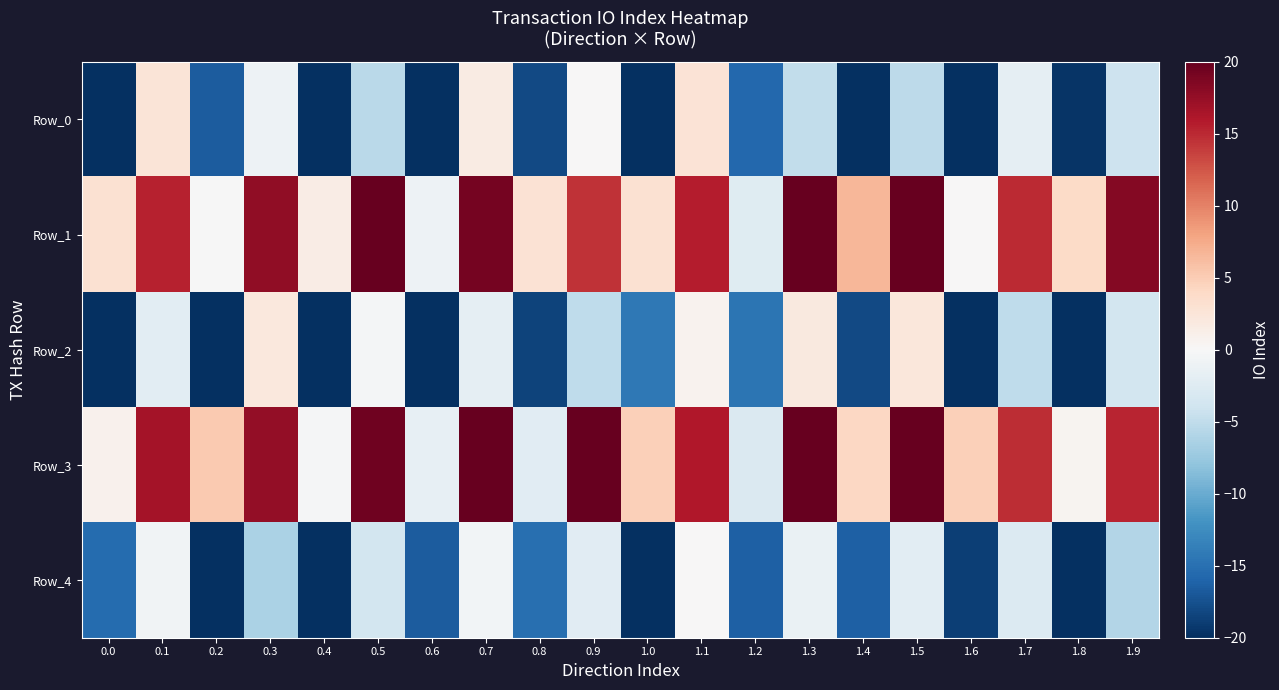

Reading left to right, extract all data points from this chart.

Row_0: 0.0=-20.3	0.1=2.5	0.2=-16.7	0.3=-1.0	0.4=-22.4	0.5=-5.4	0.6=-23.4	0.7=1.7	0.8=-18.0	0.9=0.1	1.0=-23.8	1.1=2.7	1.2=-15.7	1.3=-4.9	1.4=-22.2	1.5=-5.2	1.6=-21.0	1.7=-1.8	1.8=-19.7	1.9=-4.1
Row_1: 0.0=3.1	0.1=15.4	0.2=-0.1	0.3=17.7	0.4=1.6	0.5=21.9	0.6=-1.0	0.7=19.1	0.8=2.9	0.9=14.5	1.0=3.1	1.1=15.7	1.2=-2.3	1.3=23.5	1.4=6.7	1.5=22.1	1.6=0.0	1.7=15.0	1.8=3.8	1.9=18.4
Row_2: 0.0=-22.8	0.1=-2.0	0.2=-23.7	0.3=2.1	0.4=-21.4	0.5=-0.4	0.6=-20.9	0.7=-1.8	0.8=-18.5	0.9=-5.2	1.0=-14.3	1.1=0.8	1.2=-14.6	1.3=1.9	1.4=-18.0	1.5=2.2	1.6=-23.1	1.7=-5.0	1.8=-23.5	1.9=-3.7
Row_3: 0.0=0.9	0.1=16.7	0.2=5.3	0.3=17.6	0.4=-0.2	0.5=19.4	0.6=-1.6	0.7=22.0	0.8=-2.3	0.9=23.9	1.0=4.7	1.1=16.0	1.2=-2.9	1.3=22.2	1.4=4.1	1.5=21.3	1.6=4.7	1.7=14.7	1.8=0.6	1.9=15.2
Row_4: 0.0=-15.4	0.1=-0.8	0.2=-20.7	0.3=-6.4	0.4=-20.9	0.5=-3.7	0.6=-16.7	0.7=-0.6	0.8=-15.1	0.9=-2.3	1.0=-22.8	1.1=0.1	1.2=-16.4	1.3=-1.4	1.4=-16.3	1.5=-2.1	1.6=-18.8	1.7=-2.7	1.8=-23.7	1.9=-5.9